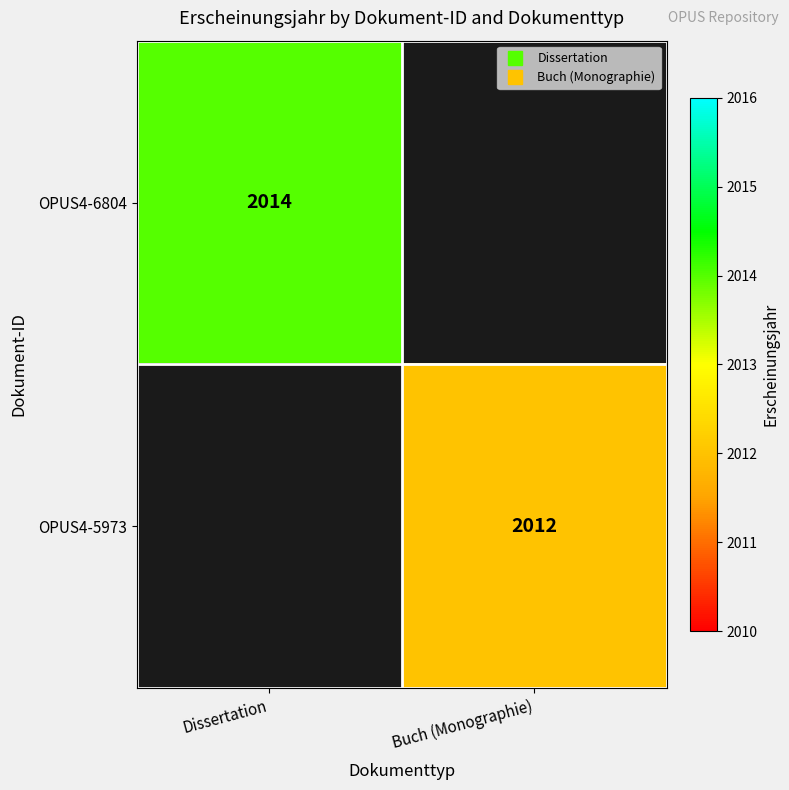

What is the maximum value shown in the chart?

2014.0